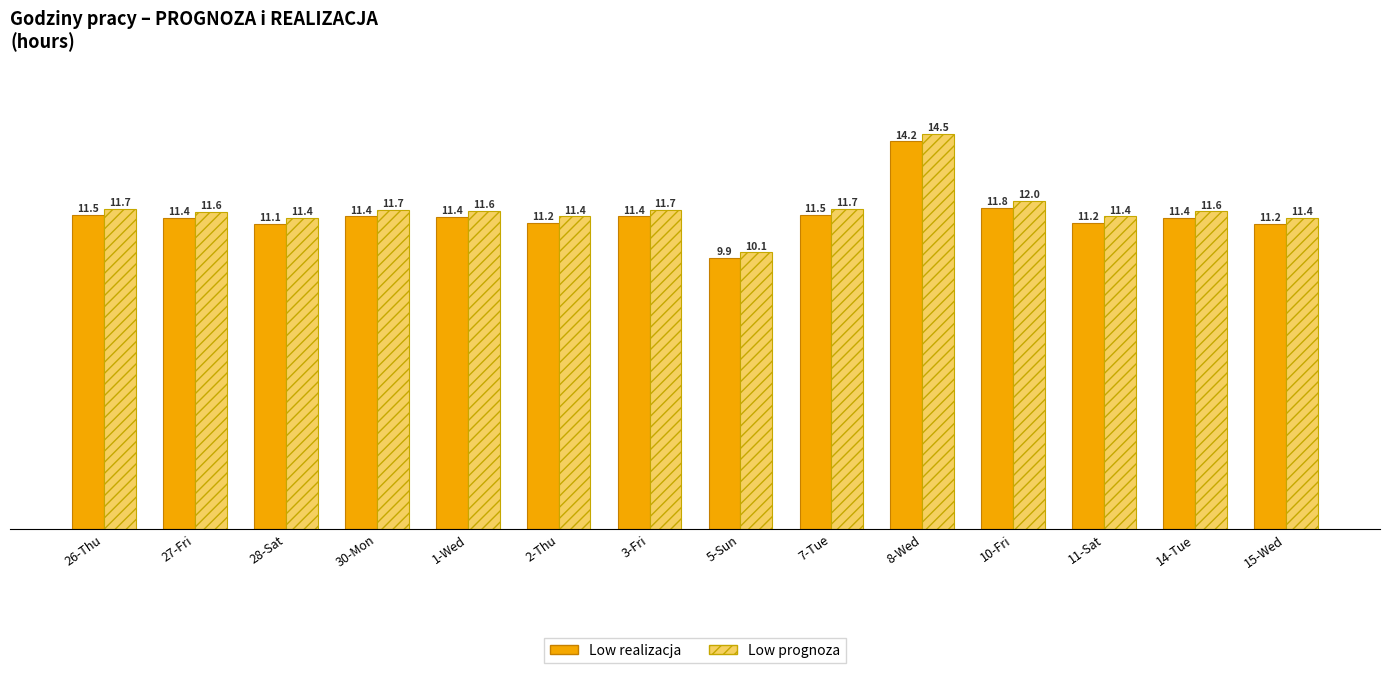

What is the maximum value shown in the chart?

14.5